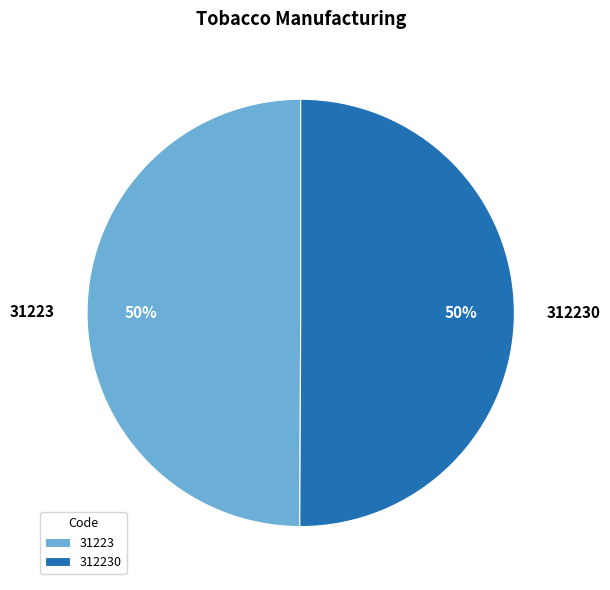

Combined, do 312230 and 31223 account for over 50%?

Yes